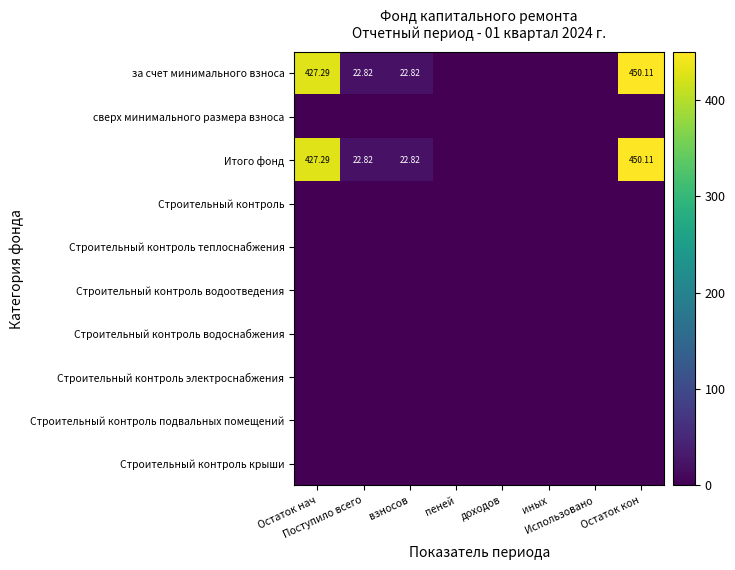

What is the greatest value displayed?

450.1